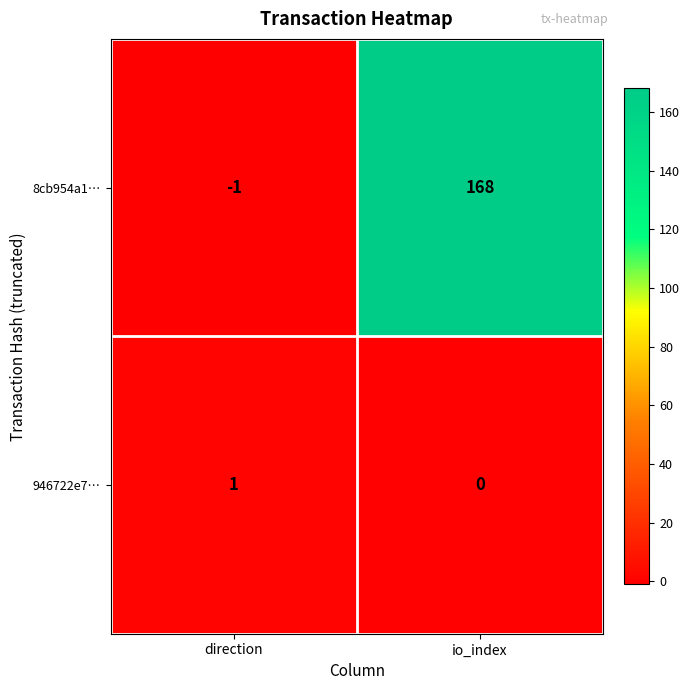

What is the difference between the maximum and minimum values in the 8cb954a1… series?

169